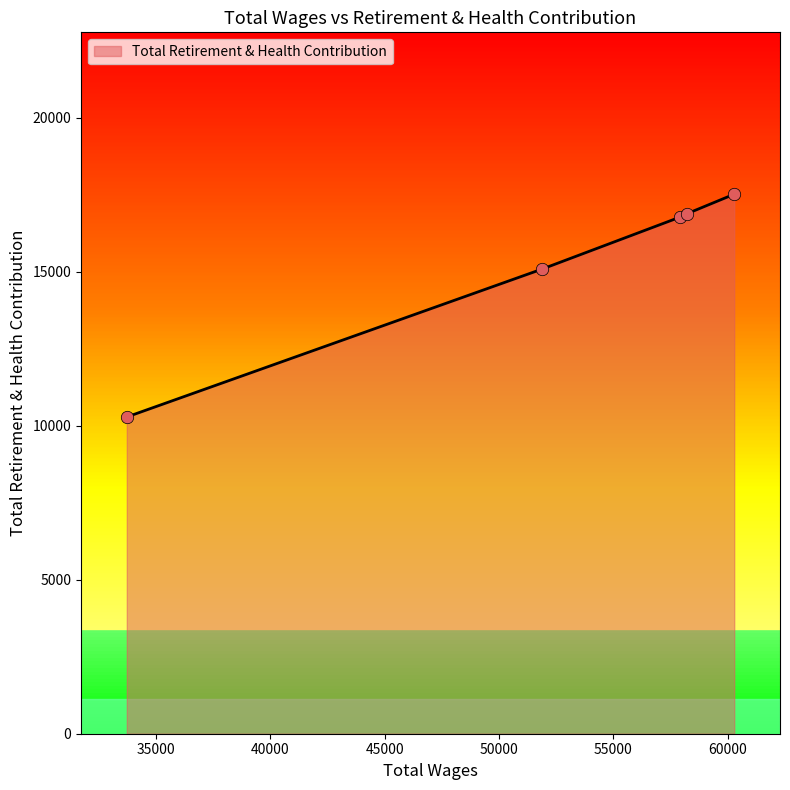

Between 33739.0 and 51888.0, which is larger?

51888.0